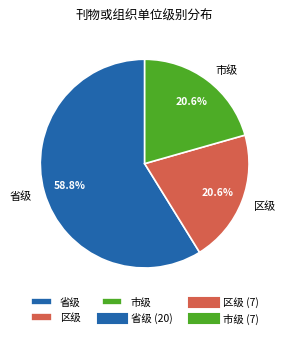

To the nearest percent, what is the average slice percentage?

33%